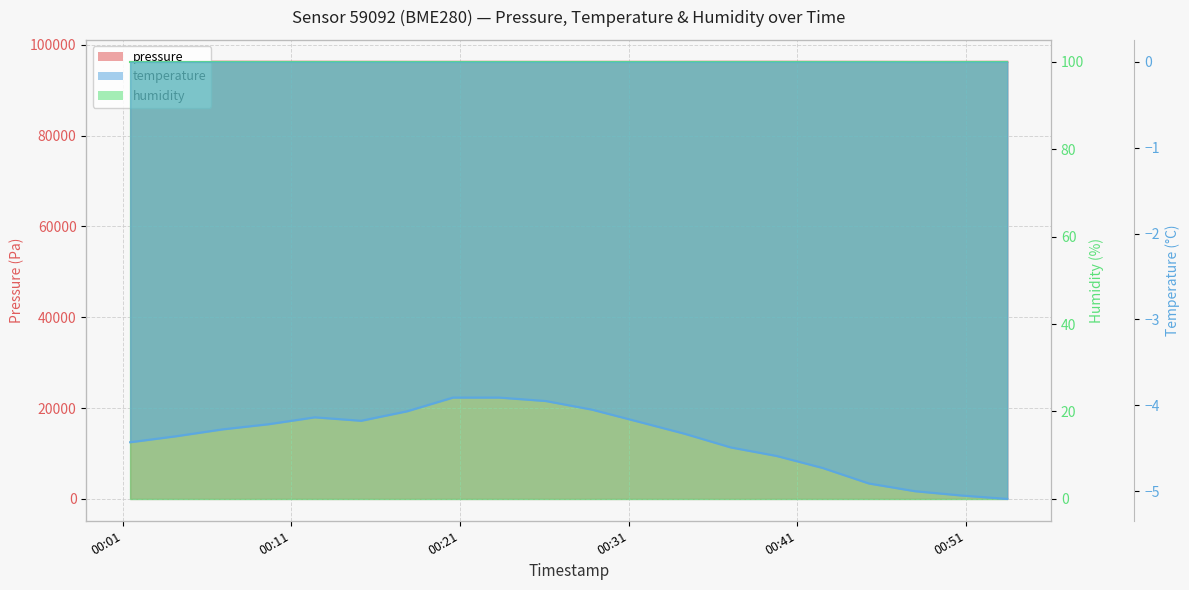

Between 2023-02-17T00:23:19 and 2023-02-17T00:42:31, which is larger?

2023-02-17T00:42:31